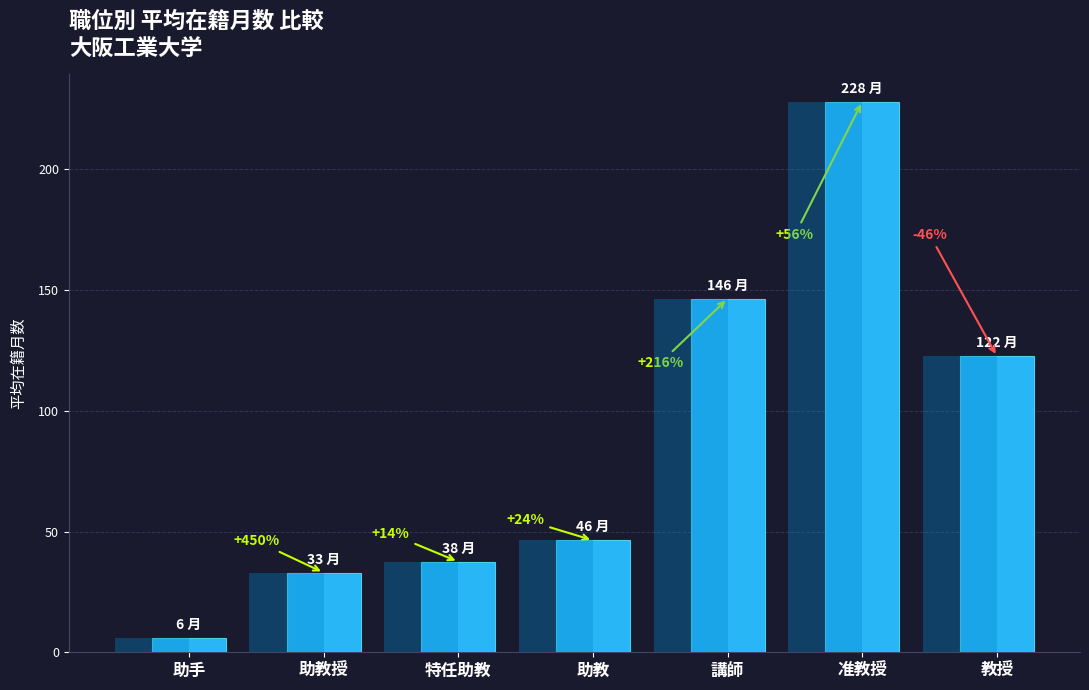

Does the chart contain any negative values?

No